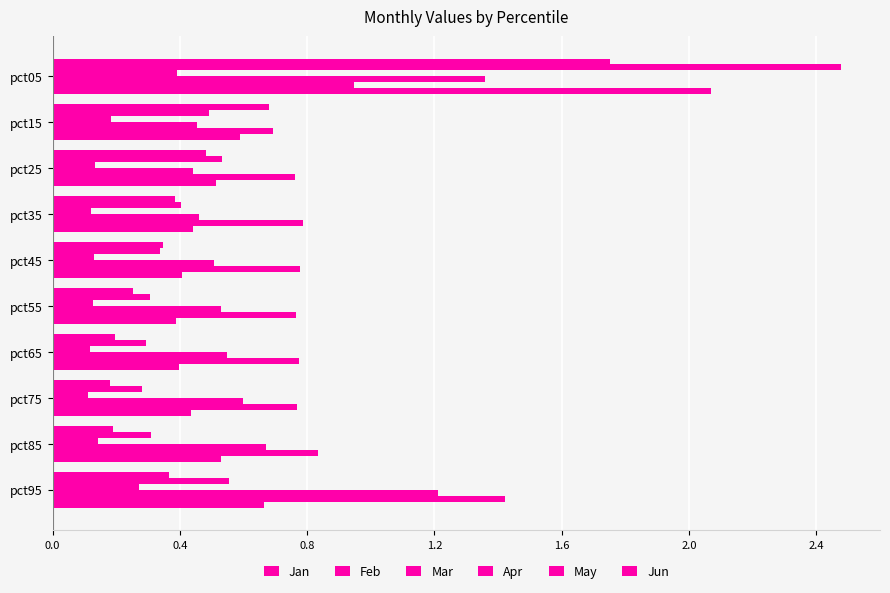

Reading right to left, list all the values displayed in this chart.

Jan: 0.4	0.2	0.2	0.2	0.3	0.3	0.4	0.5	0.7	1.8
Feb: 0.6	0.3	0.3	0.3	0.3	0.3	0.4	0.5	0.5	2.5
Mar: 0.3	0.1	0.1	0.1	0.1	0.1	0.1	0.1	0.2	0.4
Apr: 1.2	0.7	0.6	0.5	0.5	0.5	0.5	0.4	0.5	1.4
May: 1.4	0.8	0.8	0.8	0.8	0.8	0.8	0.8	0.7	0.9
Jun: 0.7	0.5	0.4	0.4	0.4	0.4	0.4	0.5	0.6	2.1